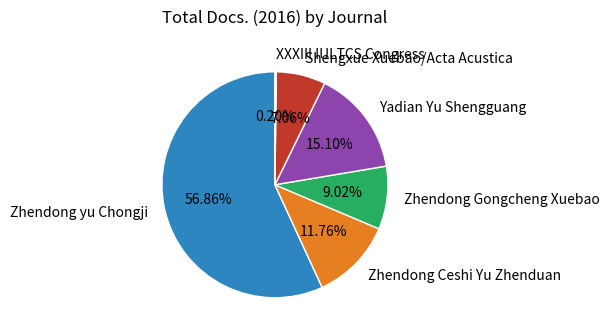

To the nearest percent, what is the difference between the largest and smallest slice percentages?

57%